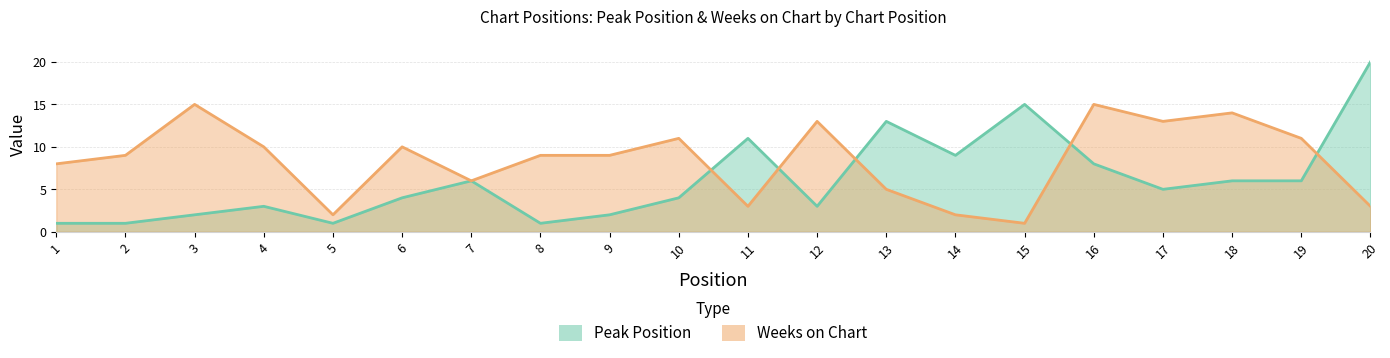

Count the number of data series in this chart.

2